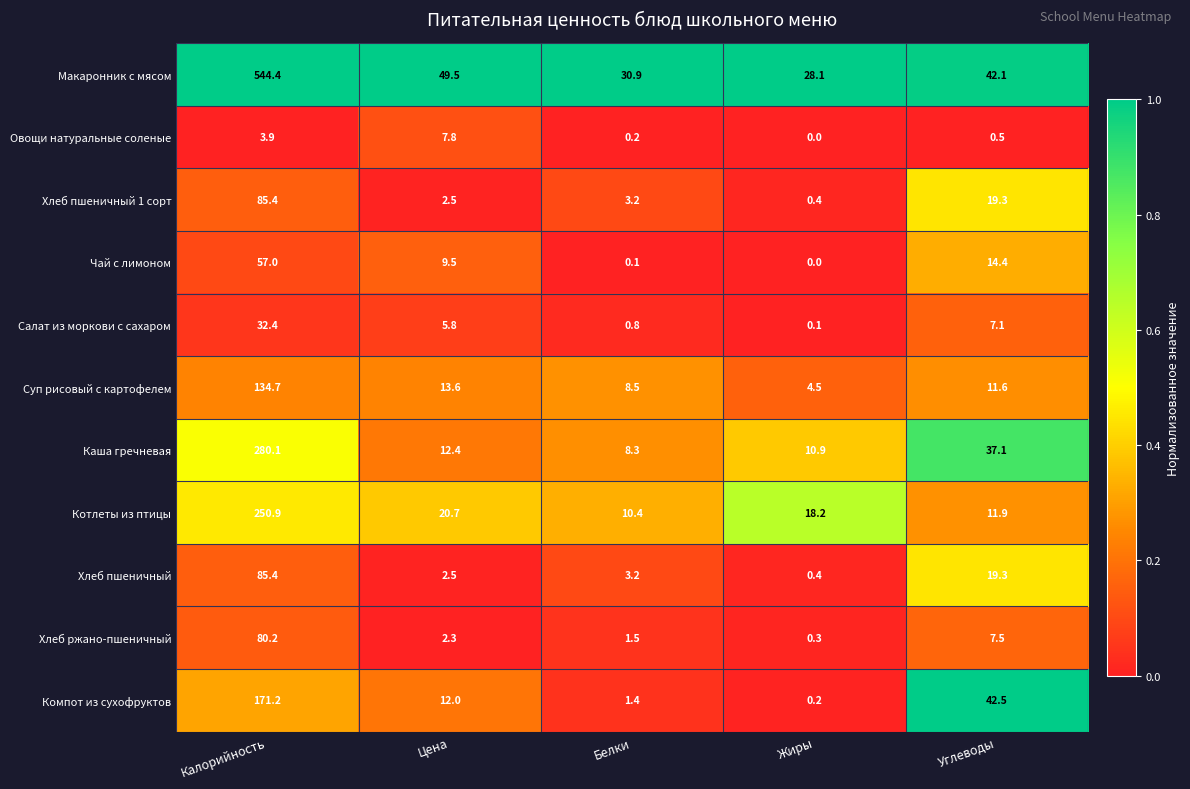

Count the number of categories in the chart.

5